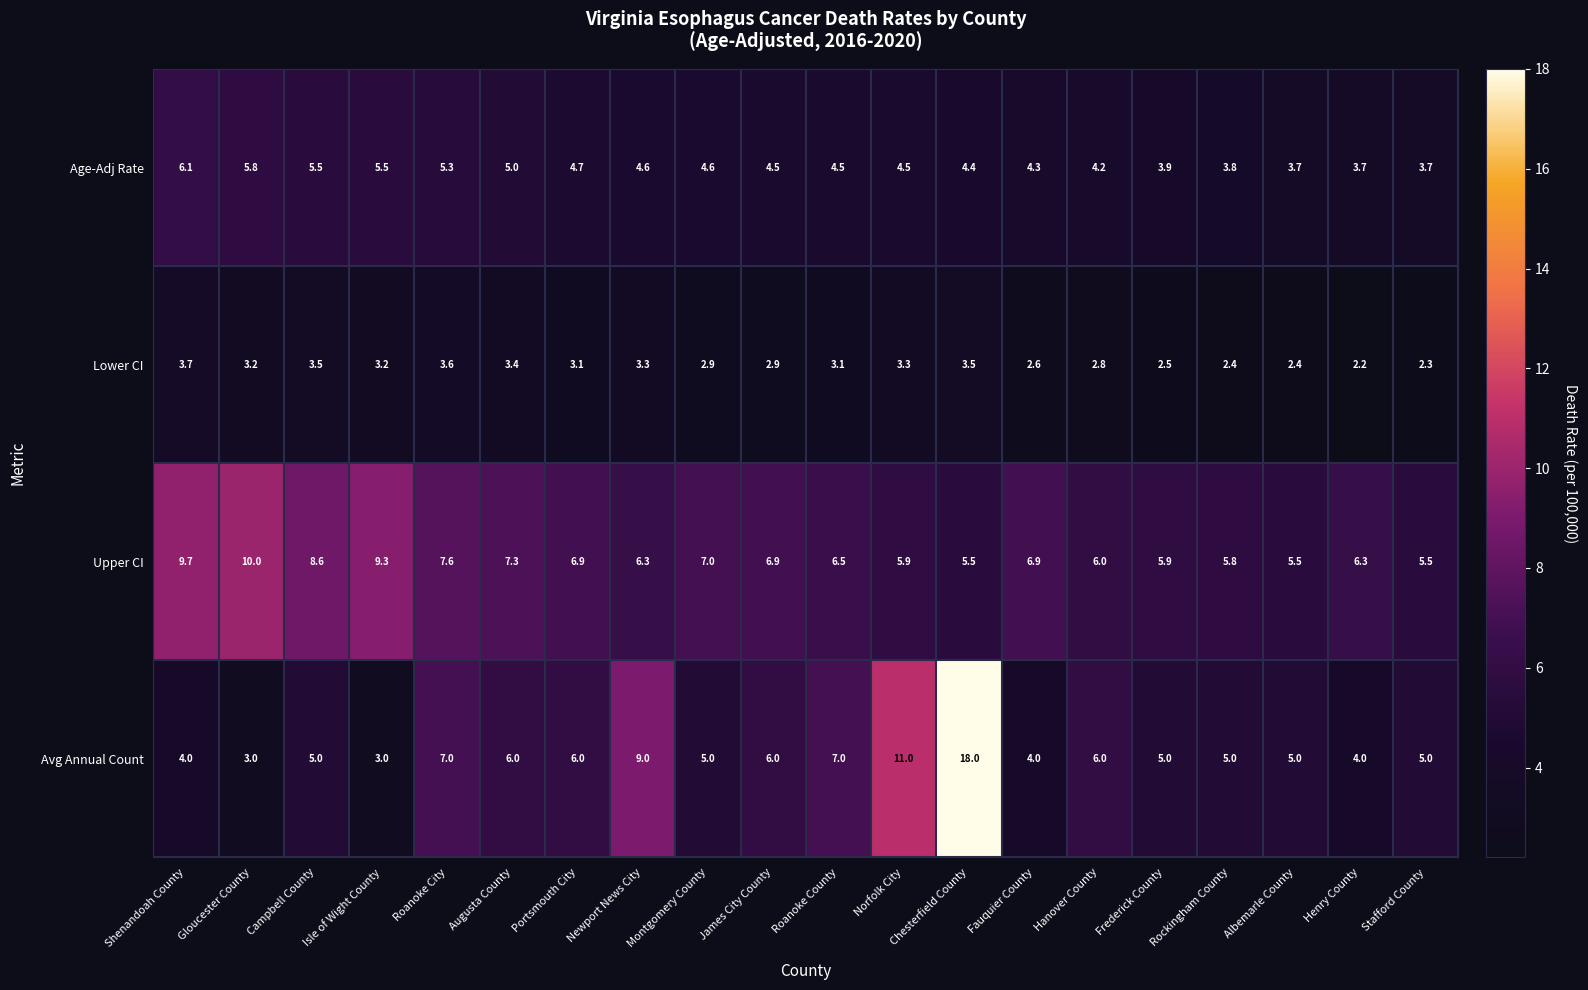

Where is Age-Adj Rate nearest to the value 4?

Frederick County